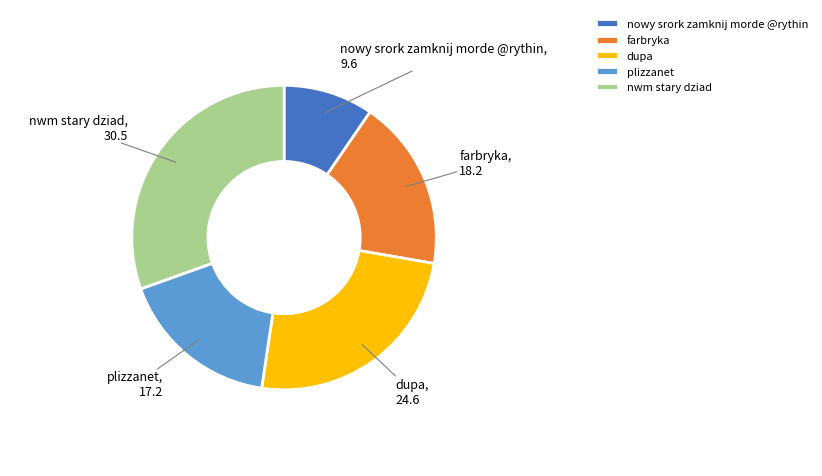

What is the ratio of the value at nwm stary dziad to the value at dupa?

1.2